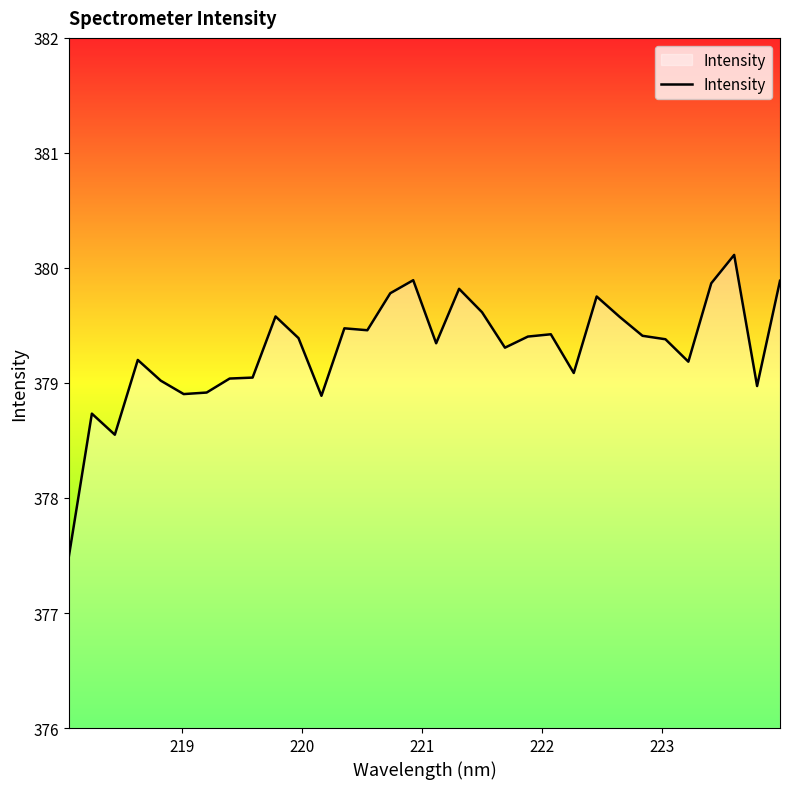

What is the smallest value displayed?

377.5